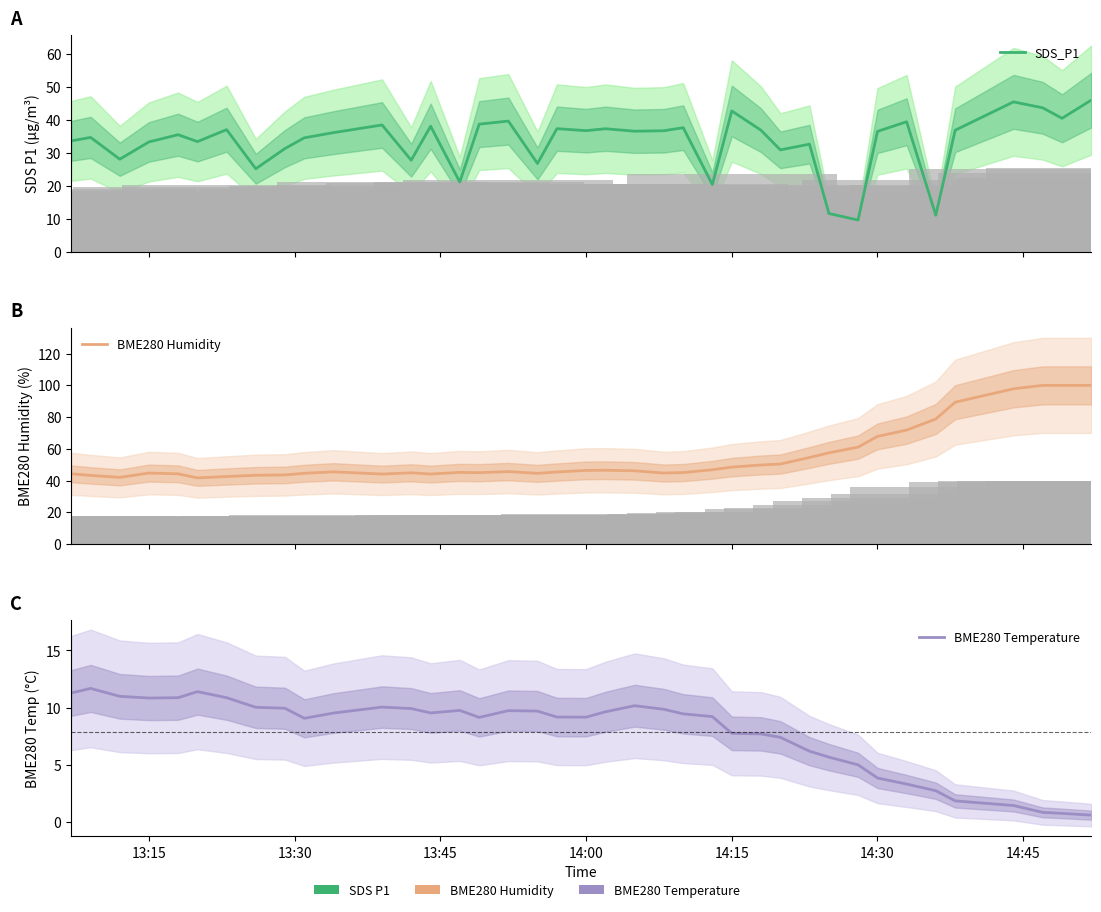

How many data points in BME280 Humidity are above 45?

23